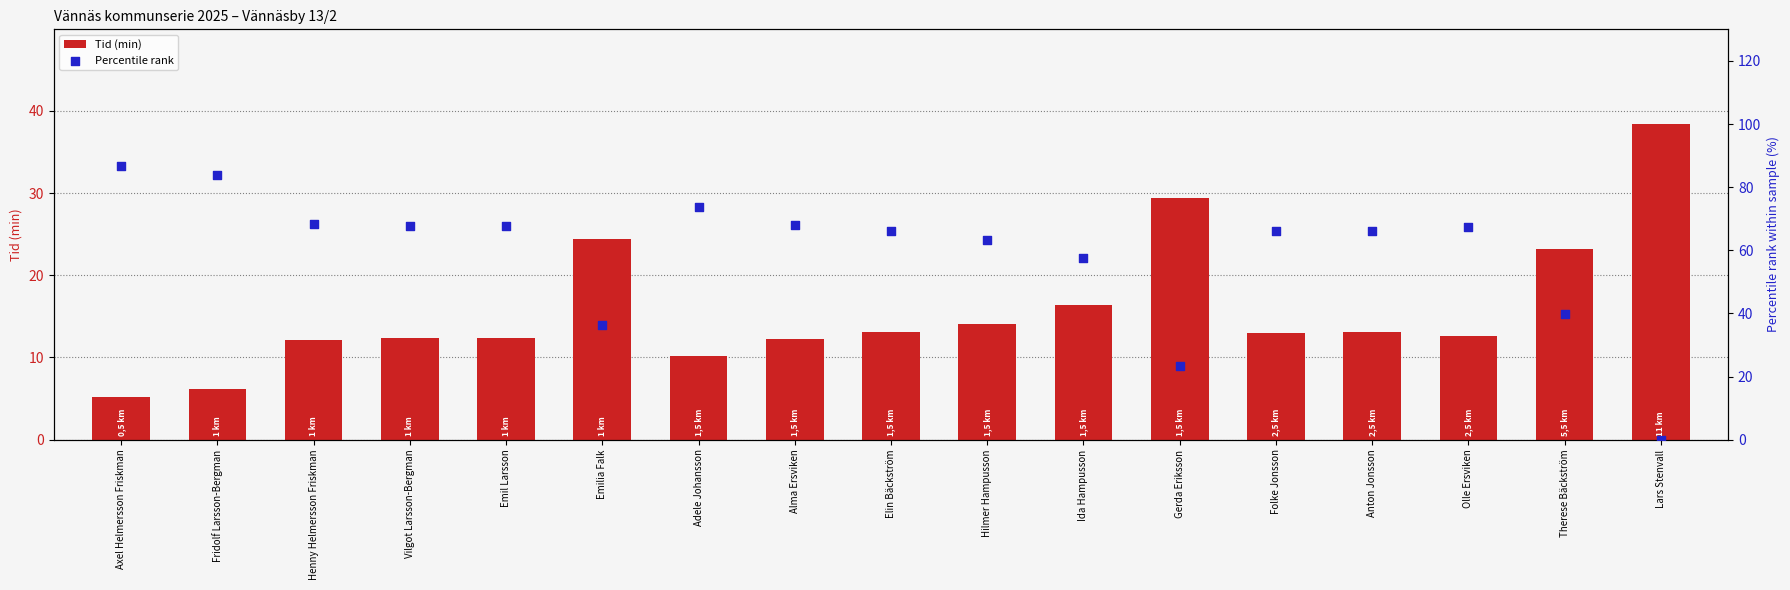

What is the total value across all series at Alma Ersviken?

80.4